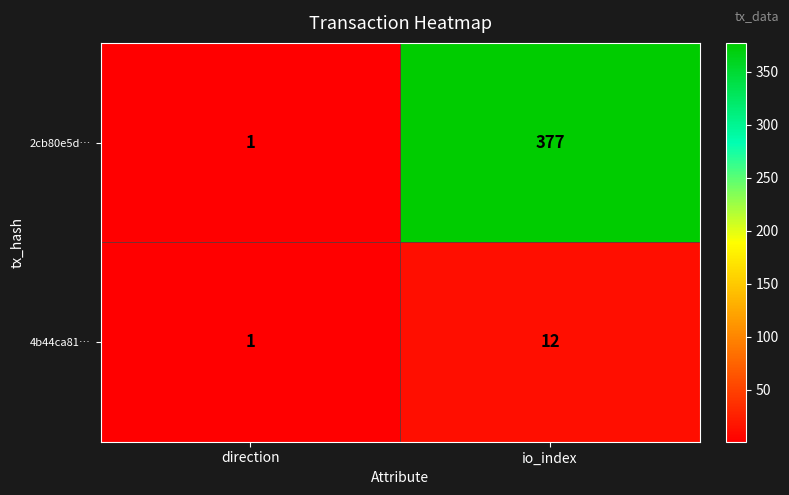

Between direction and io_index, which series saw the biggest shift?

2cb80e5d…